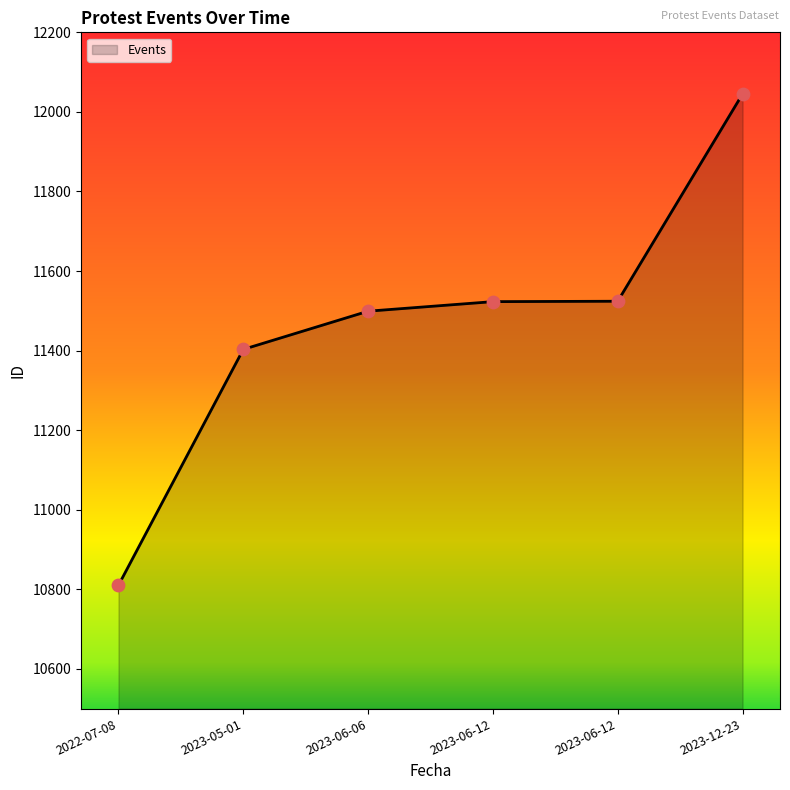

What is the change in value from 2022-07-08 to 2023-06-12?

+714